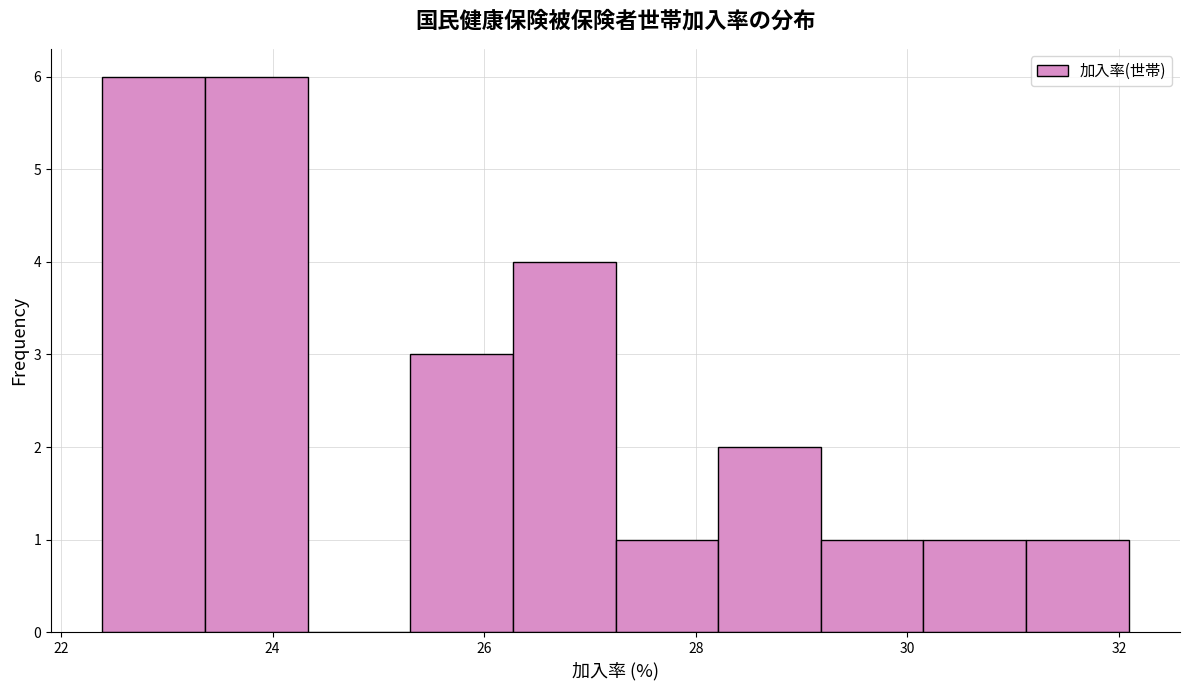

Reading left to right, transcribe this chart: for each bar, give the range it covers on the x-axis and its height. Neither the bar edges nor the heights are printed on the chart, so give them approximately, as read against the axes.

22.4 to 23.4: 6
23.4 to 24.4: 6
24.4 to 25.4: 0
25.4 to 26.2: 3
26.2 to 27.2: 4
27.2 to 28.2: 1
28.2 to 29.2: 2
29.2 to 30.2: 1
30.2 to 31.2: 1
31.2 to 32.0: 1